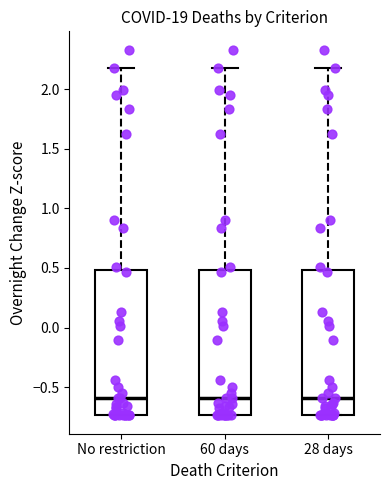

Reading left to right, transcribe this box plot: for each box, give where its median line is, the range the box spans, and where its two whiskers end, as read against the y-axis. The values are not printed on the chart, so give them approximately, as read against the axis.

No restriction: median -0.60, box -0.75 to 0.50, whiskers -0.75 to 2.20
60 days: median -0.60, box -0.75 to 0.50, whiskers -0.75 to 2.20
28 days: median -0.60, box -0.75 to 0.50, whiskers -0.75 to 2.20